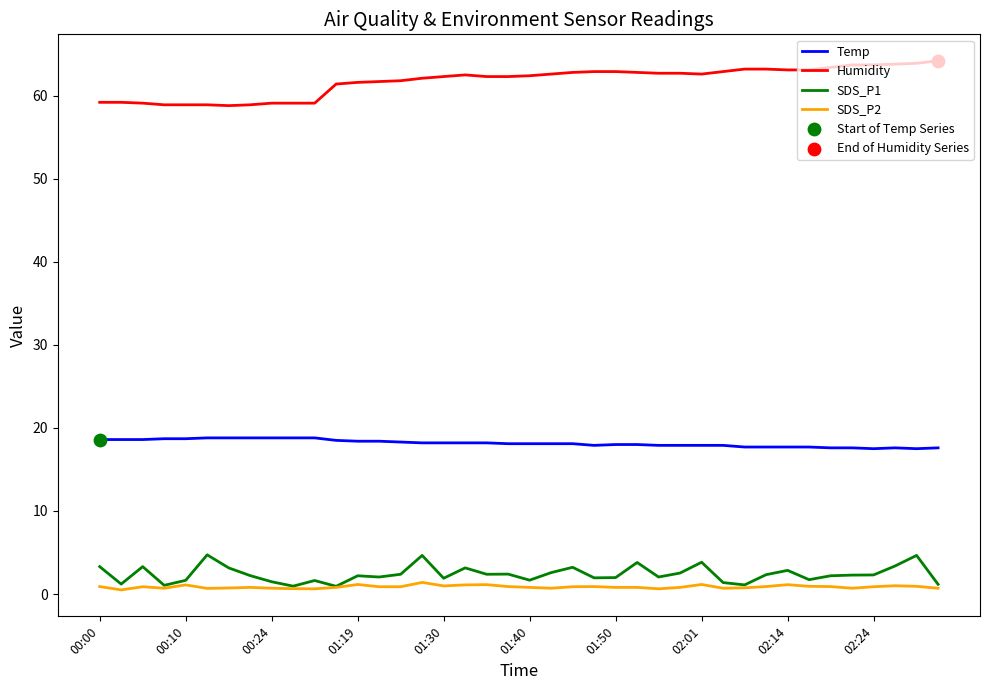

List the series in order of their peak value, highest first.

Humidity, Temp, SDS_P1, SDS_P2